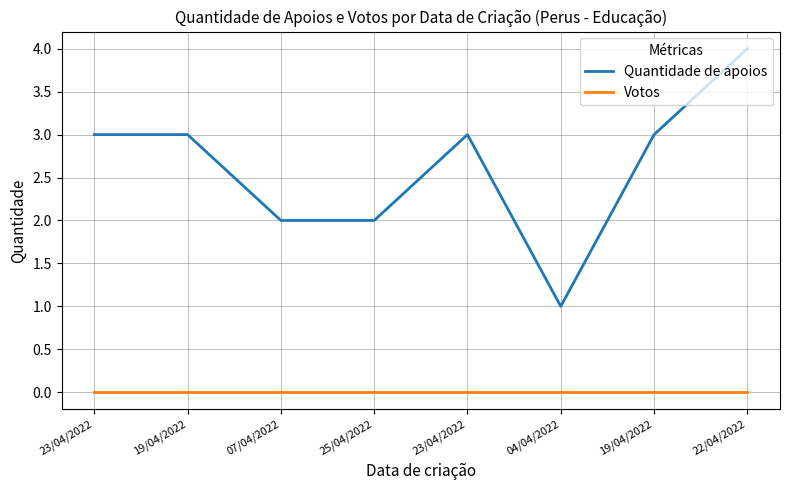

At which category is the sum across all series the highest?

22/04/2022